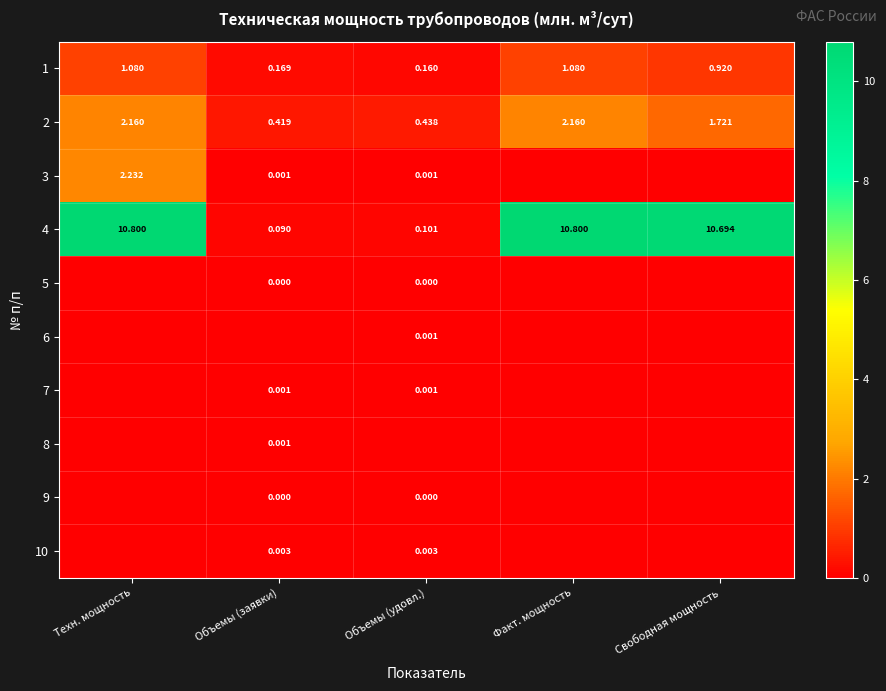

How many data points in 2 are above 1?

3